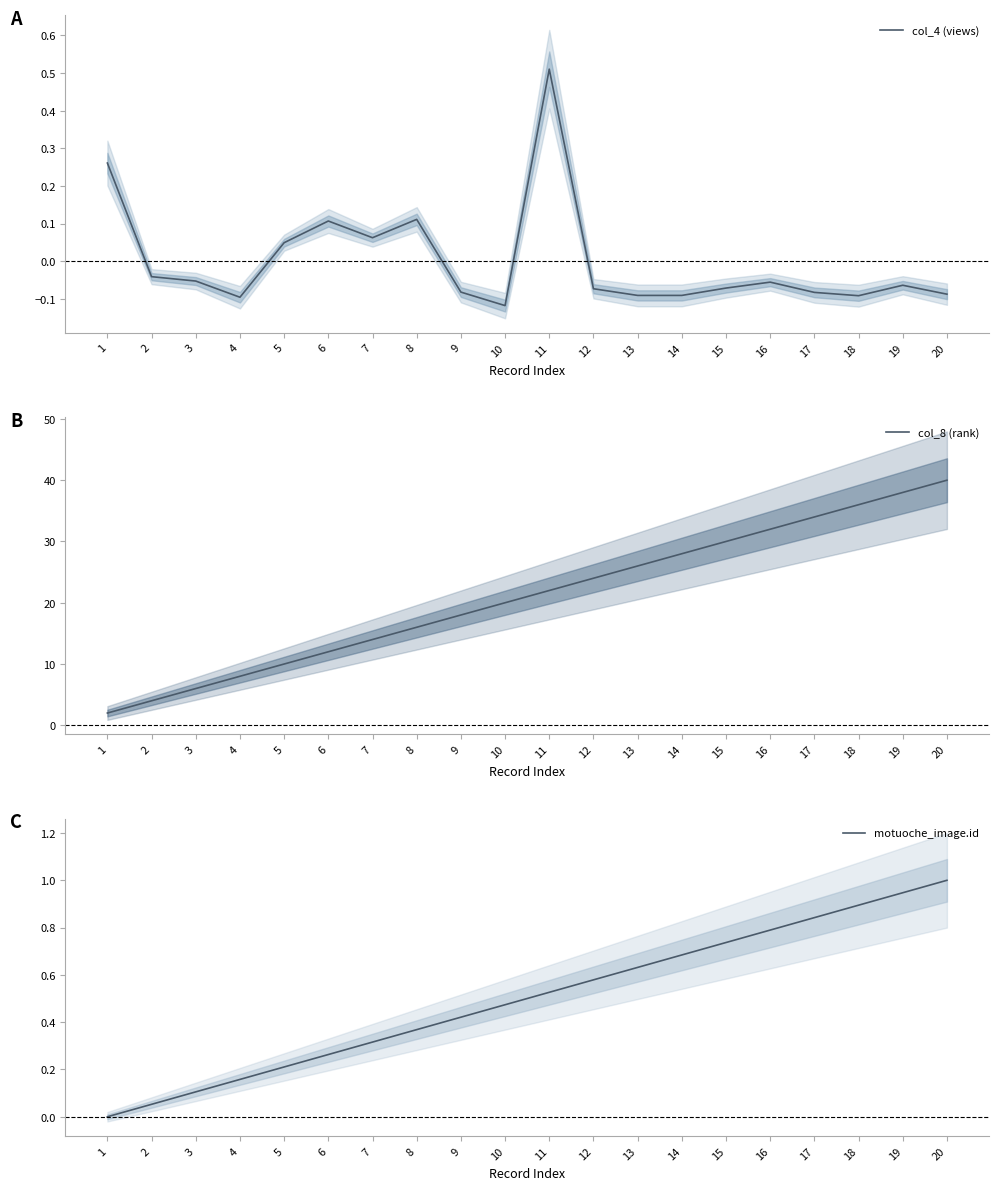

At which category is the sum across all series the highest?

20